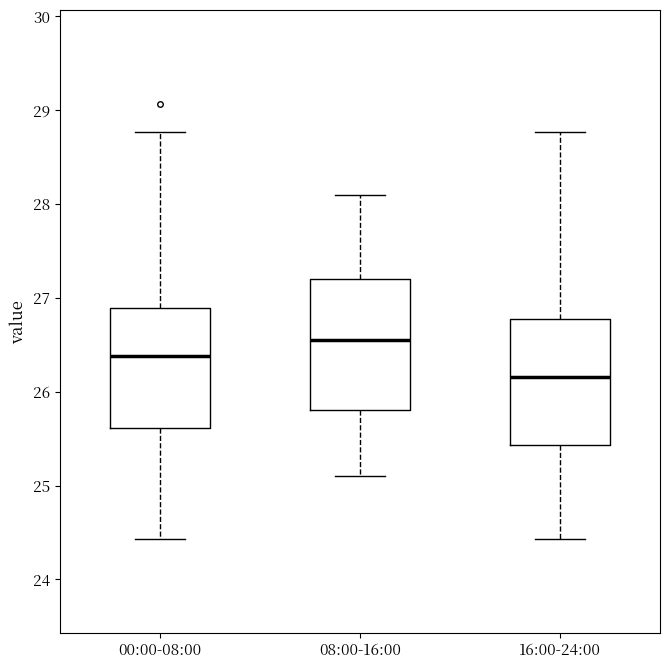

Where does the upper whisker of the box for 08:00-16:00 end on the y-axis? The values are not printed on the chart, so give them approximately, as read against the axis.

28.1